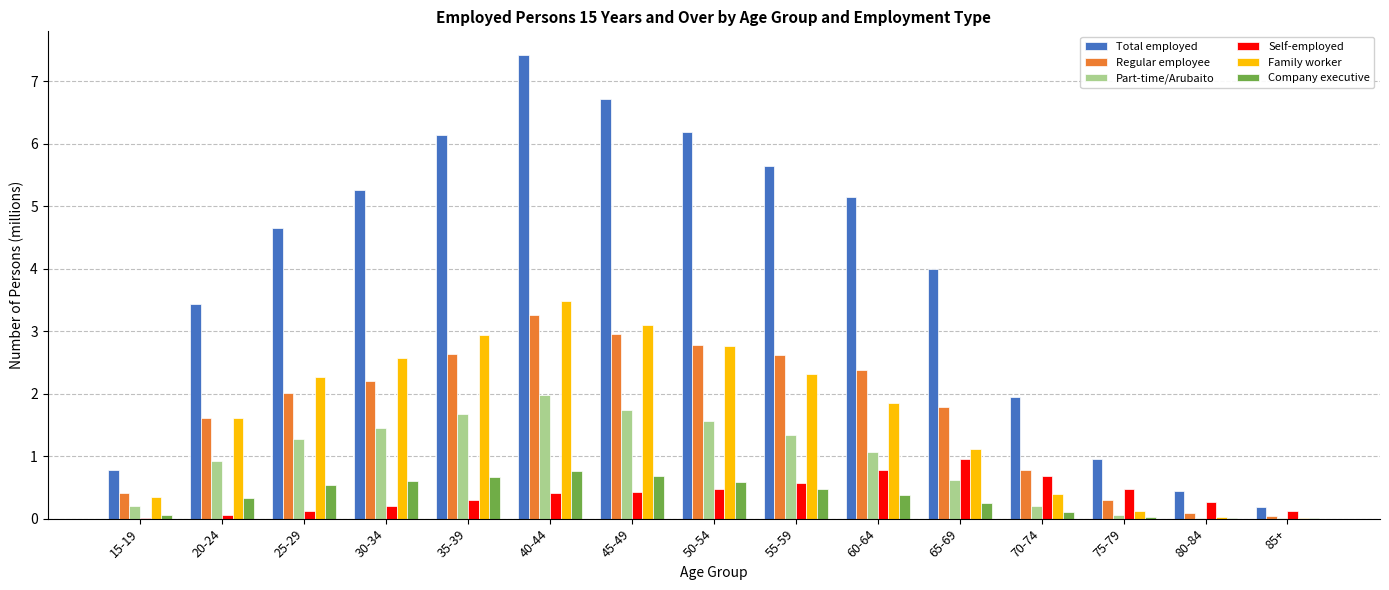

How many groups of bars are there?

15